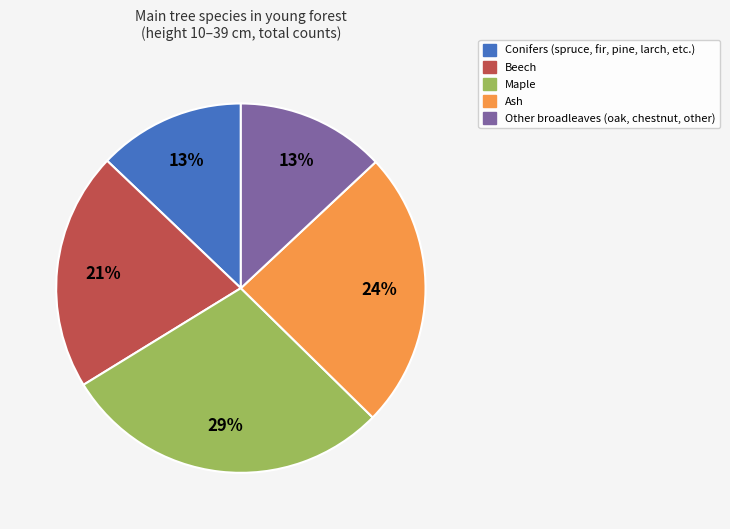

Is there any slice that represents more than half of the pie?

No